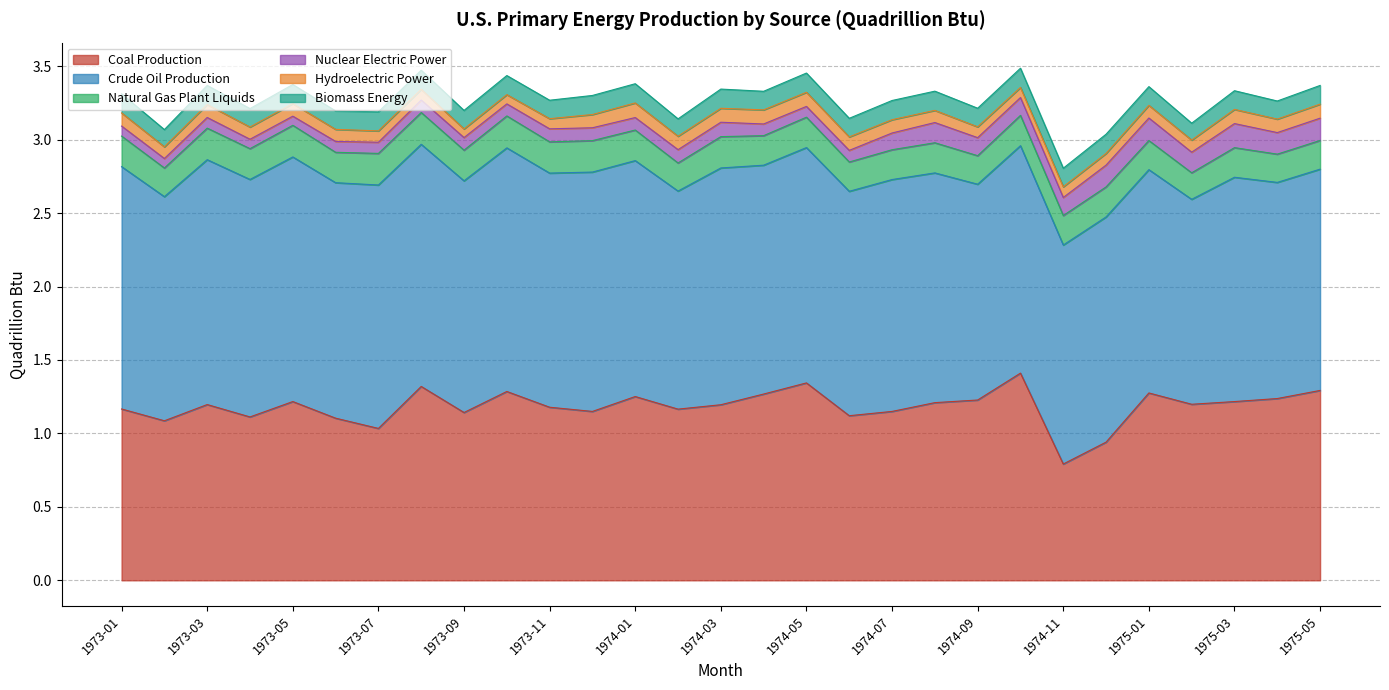

Reading left to right, extract all data points from this chart.

Coal Production: 1973-01=1.2	1973-02=1.1	1973-03=1.2	1973-04=1.1	1973-05=1.2	1973-06=1.1	1973-07=1.0	1973-08=1.3	1973-09=1.1	1973-10=1.3	1973-11=1.2	1973-12=1.1	1974-01=1.3	1974-02=1.2	1974-03=1.2	1974-04=1.3	1974-05=1.3	1974-06=1.1	1974-07=1.1	1974-08=1.2	1974-09=1.2	1974-10=1.4	1974-11=0.8	1974-12=0.9	1975-01=1.3	1975-02=1.2	1975-03=1.2	1975-04=1.2	1975-05=1.3
Crude Oil Production: 1973-01=1.6	1973-02=1.5	1973-03=1.7	1973-04=1.6	1973-05=1.7	1973-06=1.6	1973-07=1.7	1973-08=1.6	1973-09=1.6	1973-10=1.7	1973-11=1.6	1973-12=1.6	1974-01=1.6	1974-02=1.5	1974-03=1.6	1974-04=1.6	1974-05=1.6	1974-06=1.5	1974-07=1.6	1974-08=1.6	1974-09=1.5	1974-10=1.5	1974-11=1.5	1974-12=1.5	1975-01=1.5	1975-02=1.4	1975-03=1.5	1975-04=1.5	1975-05=1.5
Natural Gas Plant Liquids: 1973-01=0.2	1973-02=0.2	1973-03=0.2	1973-04=0.2	1973-05=0.2	1973-06=0.2	1973-07=0.2	1973-08=0.2	1973-09=0.2	1973-10=0.2	1973-11=0.2	1973-12=0.2	1974-01=0.2	1974-02=0.2	1974-03=0.2	1974-04=0.2	1974-05=0.2	1974-06=0.2	1974-07=0.2	1974-08=0.2	1974-09=0.2	1974-10=0.2	1974-11=0.2	1974-12=0.2	1975-01=0.2	1975-02=0.2	1975-03=0.2	1975-04=0.2	1975-05=0.2
Nuclear Electric Power: 1973-01=0.1	1973-02=0.1	1973-03=0.1	1973-04=0.1	1973-05=0.1	1973-06=0.1	1973-07=0.1	1973-08=0.1	1973-09=0.1	1973-10=0.1	1973-11=0.1	1973-12=0.1	1974-01=0.1	1974-02=0.1	1974-03=0.1	1974-04=0.1	1974-05=0.1	1974-06=0.1	1974-07=0.1	1974-08=0.1	1974-09=0.1	1974-10=0.1	1974-11=0.1	1974-12=0.1	1975-01=0.2	1975-02=0.1	1975-03=0.2	1975-04=0.1	1975-05=0.2
Hydroelectric Power: 1973-01=0.1	1973-02=0.1	1973-03=0.1	1973-04=0.1	1973-05=0.1	1973-06=0.1	1973-07=0.1	1973-08=0.1	1973-09=0.1	1973-10=0.1	1973-11=0.1	1973-12=0.1	1974-01=0.1	1974-02=0.1	1974-03=0.1	1974-04=0.1	1974-05=0.1	1974-06=0.1	1974-07=0.1	1974-08=0.1	1974-09=0.1	1974-10=0.1	1974-11=0.1	1974-12=0.1	1975-01=0.1	1975-02=0.1	1975-03=0.1	1975-04=0.1	1975-05=0.1
Biomass Energy: 1973-01=0.1	1973-02=0.1	1973-03=0.1	1973-04=0.1	1973-05=0.1	1973-06=0.1	1973-07=0.1	1973-08=0.1	1973-09=0.1	1973-10=0.1	1973-11=0.1	1973-12=0.1	1974-01=0.1	1974-02=0.1	1974-03=0.1	1974-04=0.1	1974-05=0.1	1974-06=0.1	1974-07=0.1	1974-08=0.1	1974-09=0.1	1974-10=0.1	1974-11=0.1	1974-12=0.1	1975-01=0.1	1975-02=0.1	1975-03=0.1	1975-04=0.1	1975-05=0.1